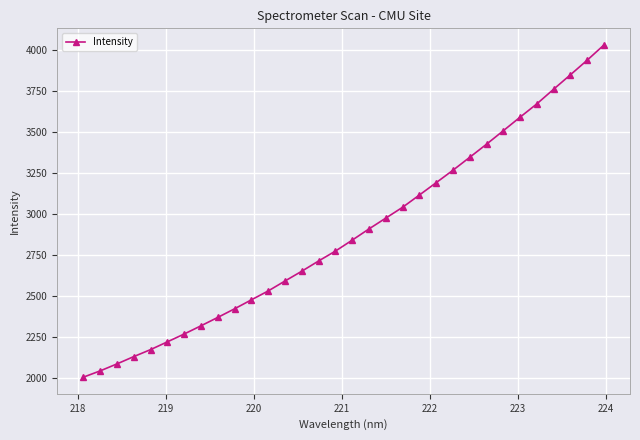

What is the minimum value shown in the chart?

2007.5